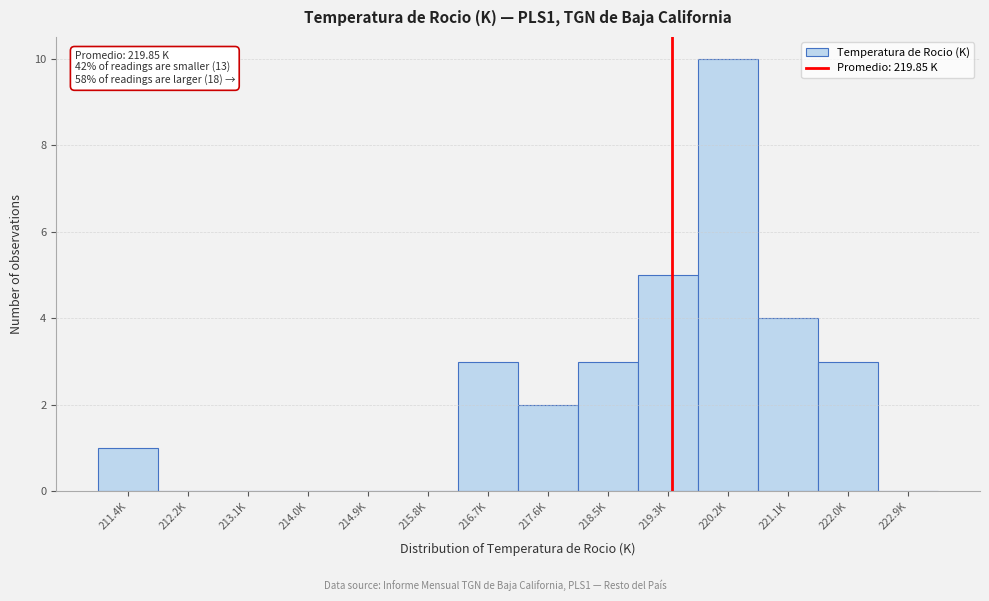

Reading right to left, transcribe all the data shown in this chart.

222.9K=0	222.0K=3	221.1K=4	220.2K=10	219.3K=5	218.5K=3	217.6K=2	216.7K=3	215.8K=0	214.9K=0	214.0K=0	213.1K=0	212.2K=0	211.4K=1